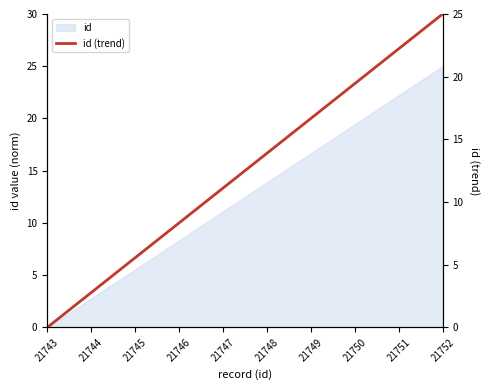

Between 21743 and 21752, which is larger?

21752